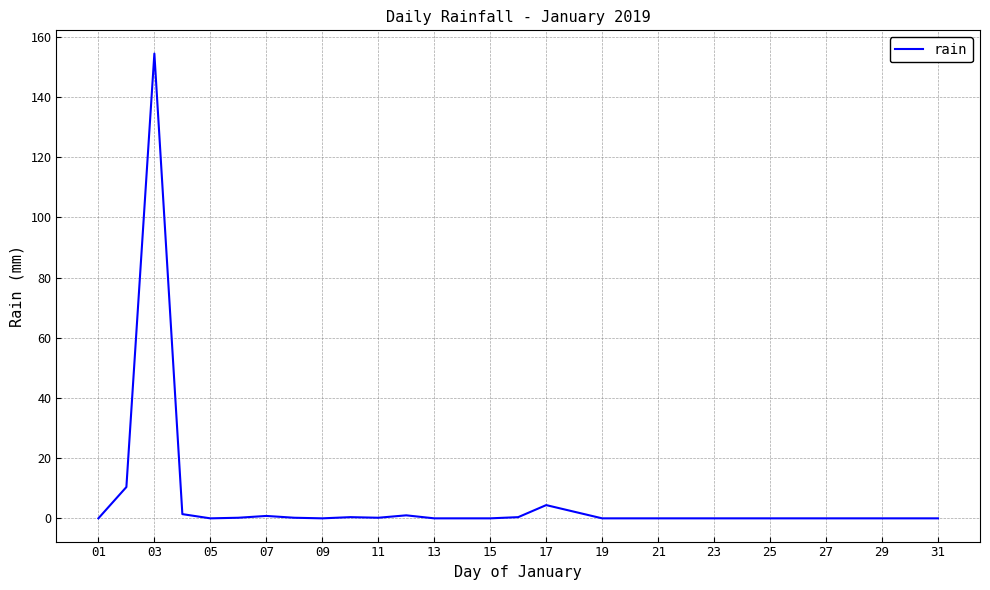

What is the difference between the maximum and minimum values?

154.4